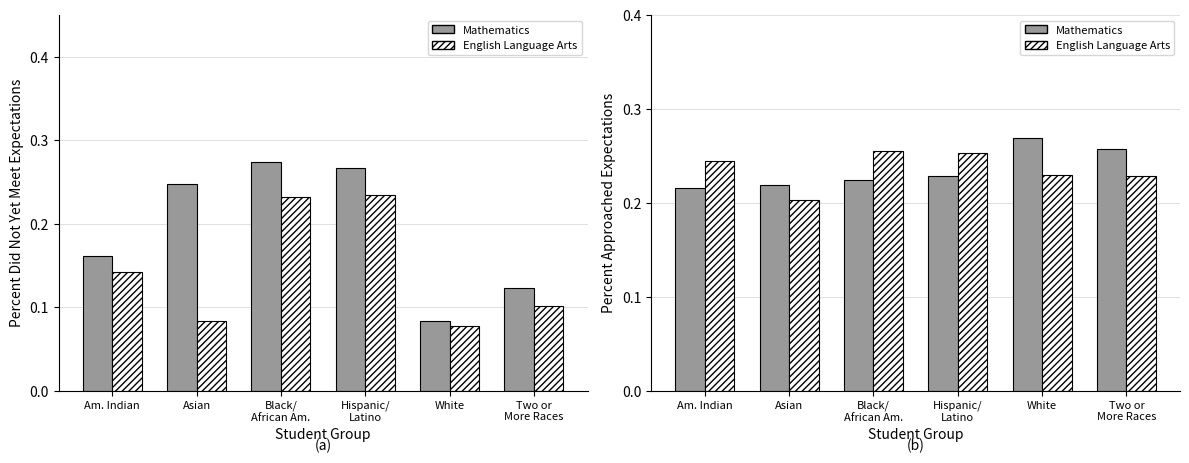

How many English Language Arts values are between 0 and 1?

6